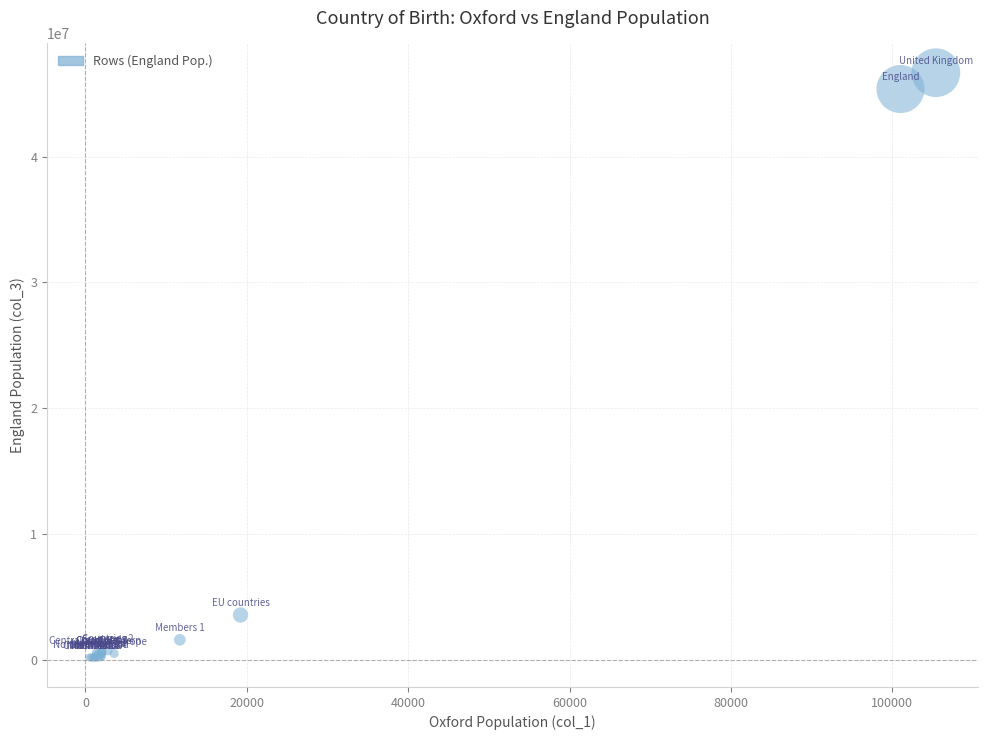

What Y value in the scatter plot is closest to 23420069?

3551473